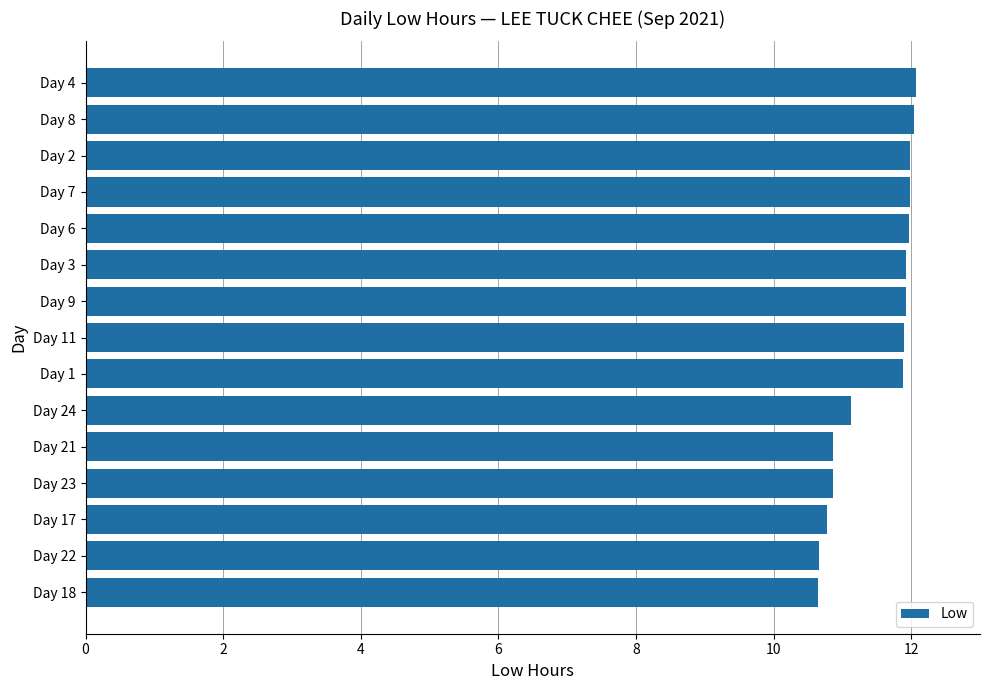

What is the difference between the maximum and minimum values?

1.4